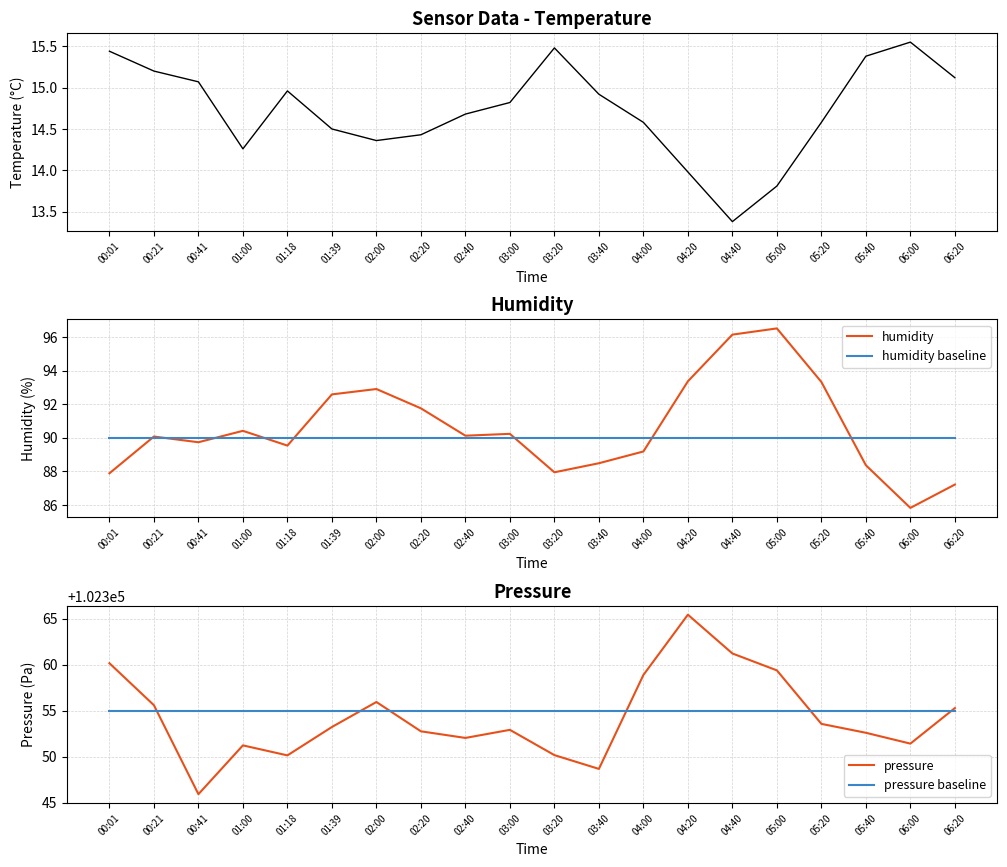

What is the total value across all series at 04:00?

204907.6